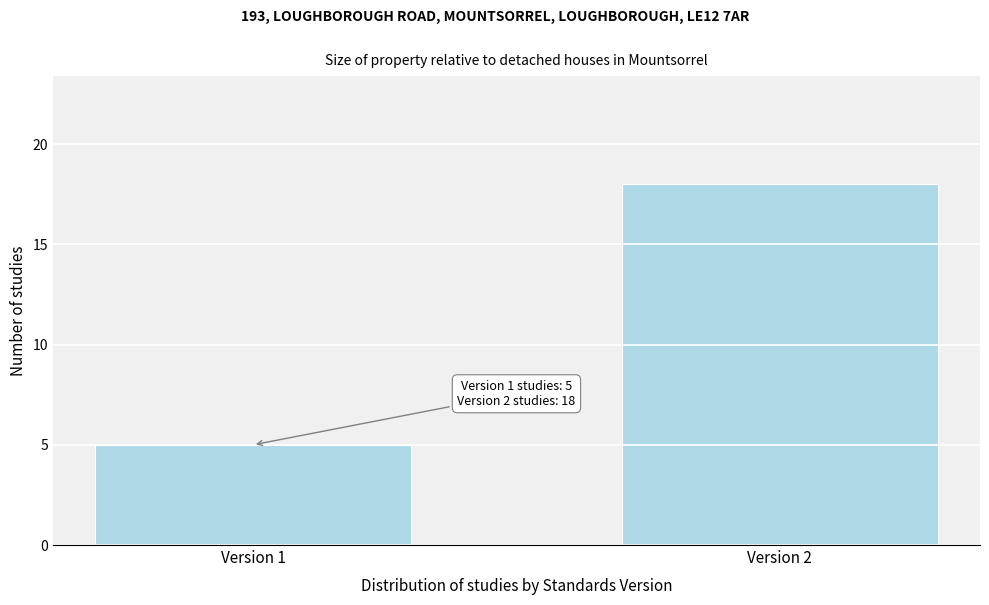

Reading left to right, transcribe all the data shown in this chart.

Version 1=5	Version 2=18